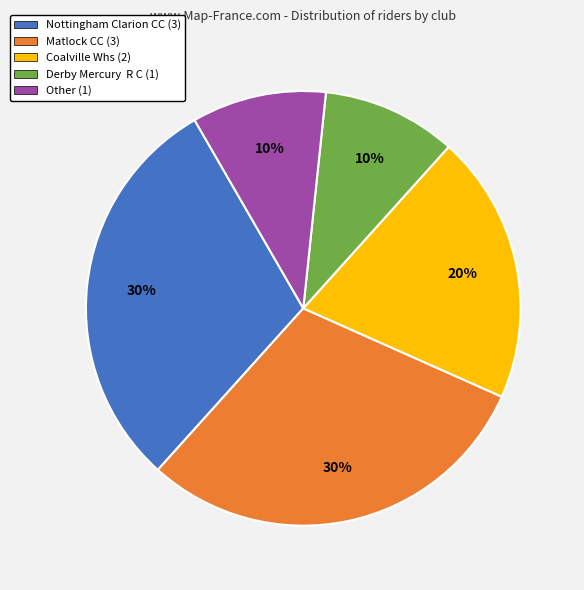

Is the sum of Matlock CC and Nottingham Clarion CC greater than half?

Yes